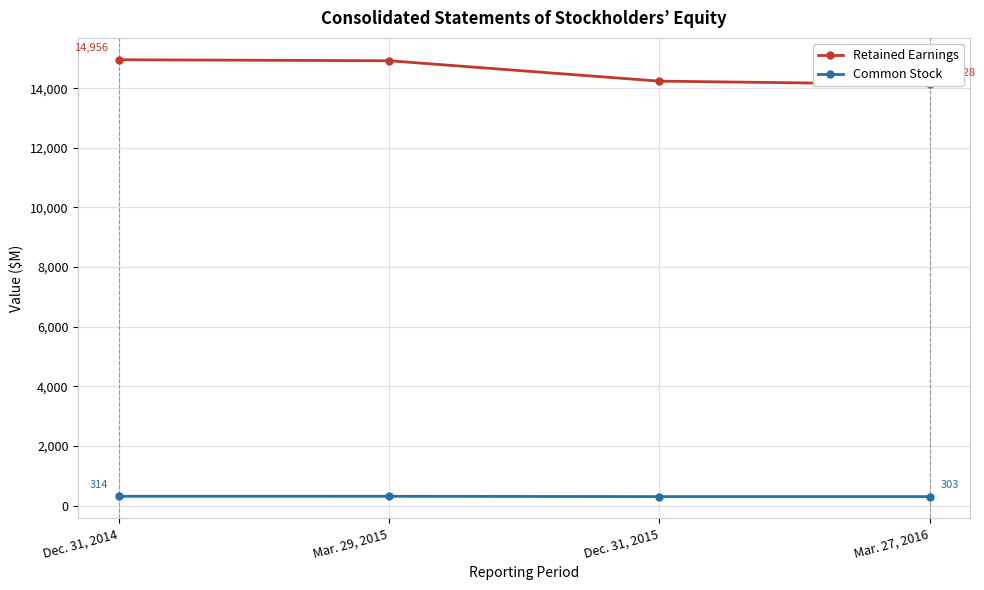

Which has a higher value, Dec. 31, 2014 or Mar. 27, 2016?

Dec. 31, 2014